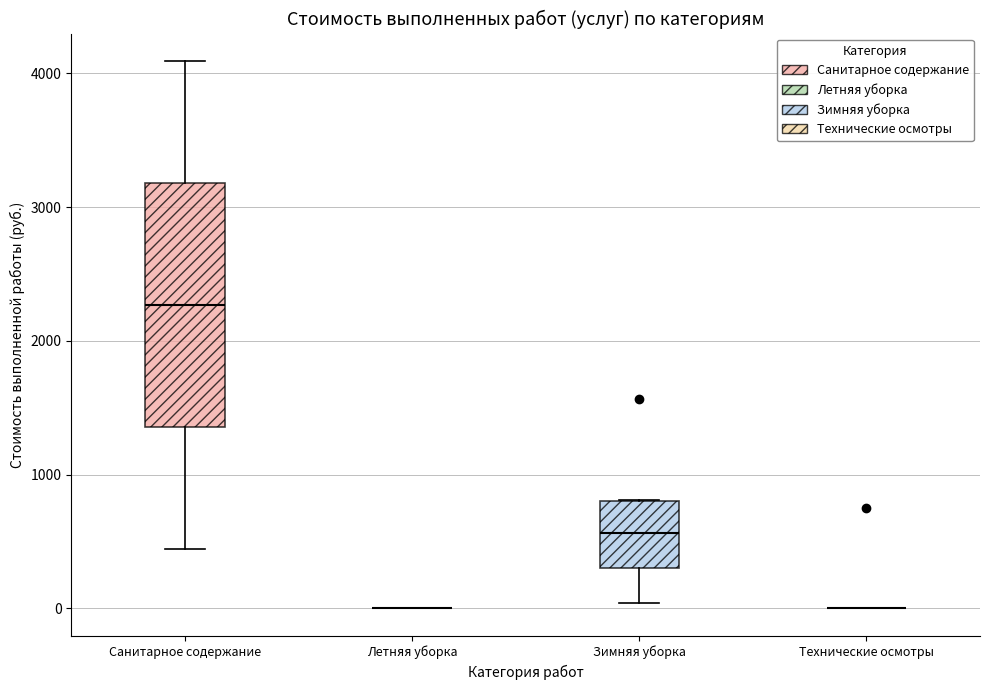

Reading left to right, read every box against the y-axis: the position of its median line, the range the box covers, and the ends of its whiskers. The values are not printed on the chart, so give them approximately, as read against the axis.

Санитарное содержание: median 2300, box 1400 to 3200, whiskers 400 to 4100
Летняя уборка: box collapsed to a line at 0, whiskers 0 to 0
Зимняя уборка: median 600, box 300 to 800, whiskers 0 to 800
Технические осмотры: box collapsed to a line at 0, whiskers 0 to 0